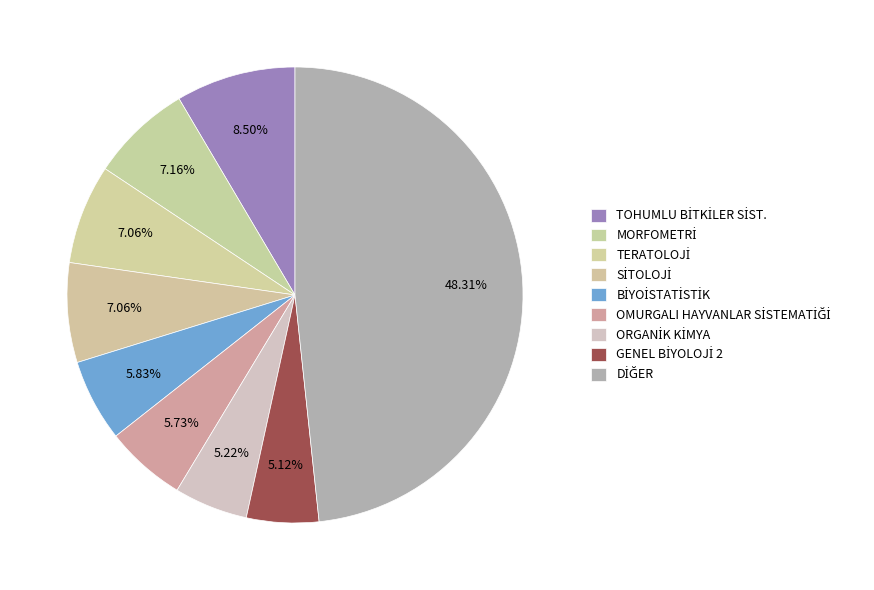

How many segments does this pie chart have?

9